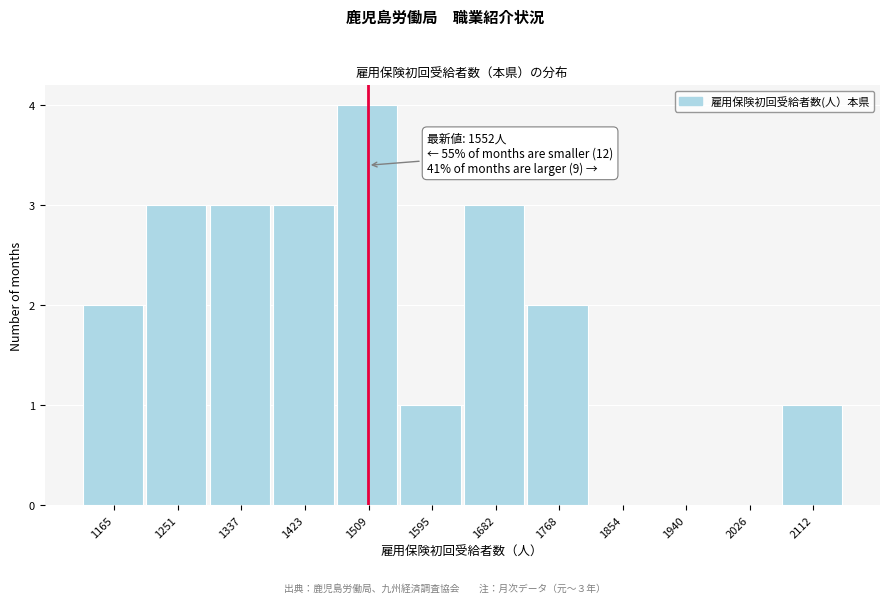

Reading left to right, list all the values displayed in this chart.

1165=2	1251=3	1337=3	1423=3	1509=4	1595=1	1682=3	1768=2	1854=0	1940=0	2026=0	2112=1